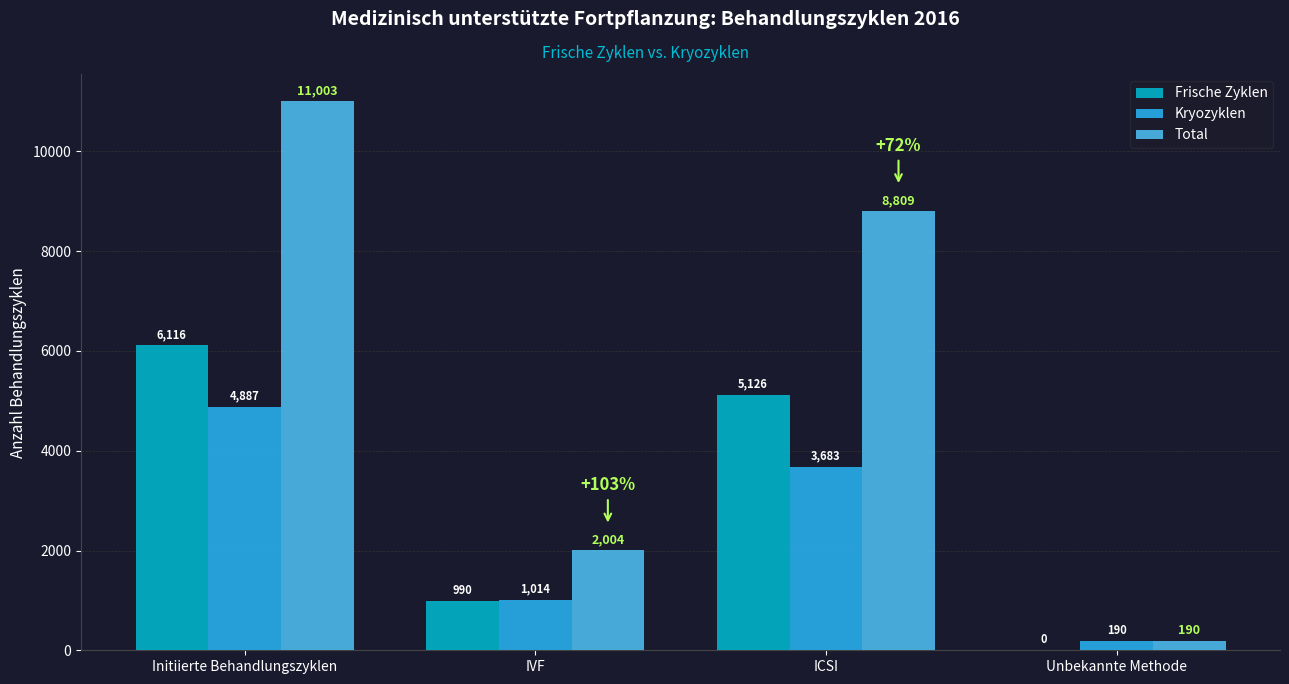

At which category does the chart reach its peak across all series?

Initiierte Behandlungszyklen